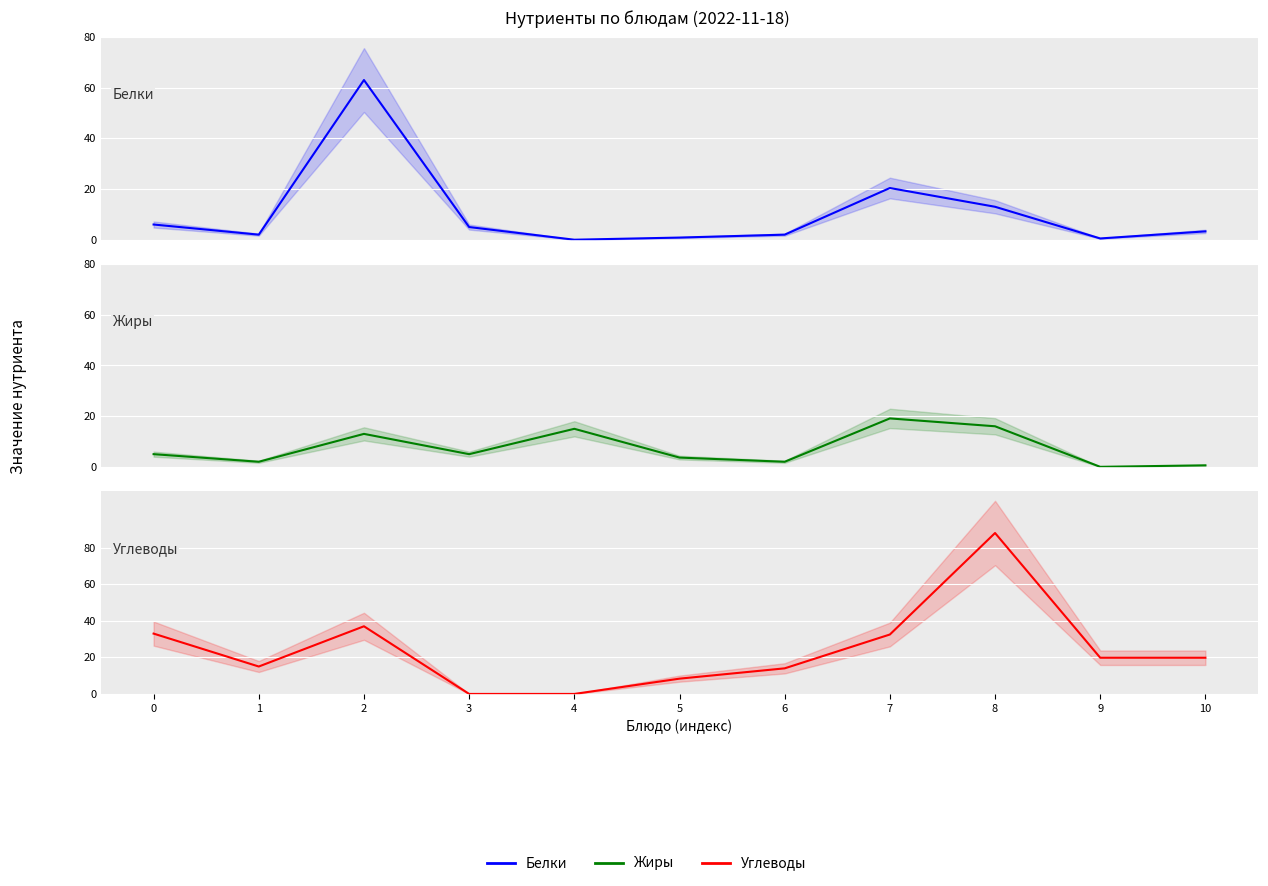

What is the difference between the highest and lowest values at 6?

12.0